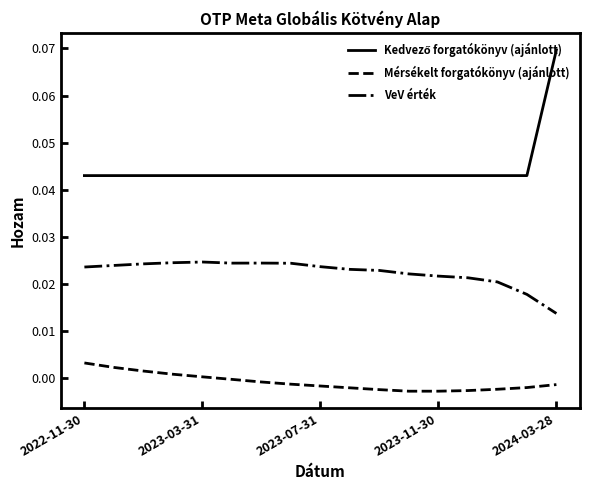

True or false: Mérsékelt forgatókönyv (ajánlott) and VeV érték intersect in this chart.

False